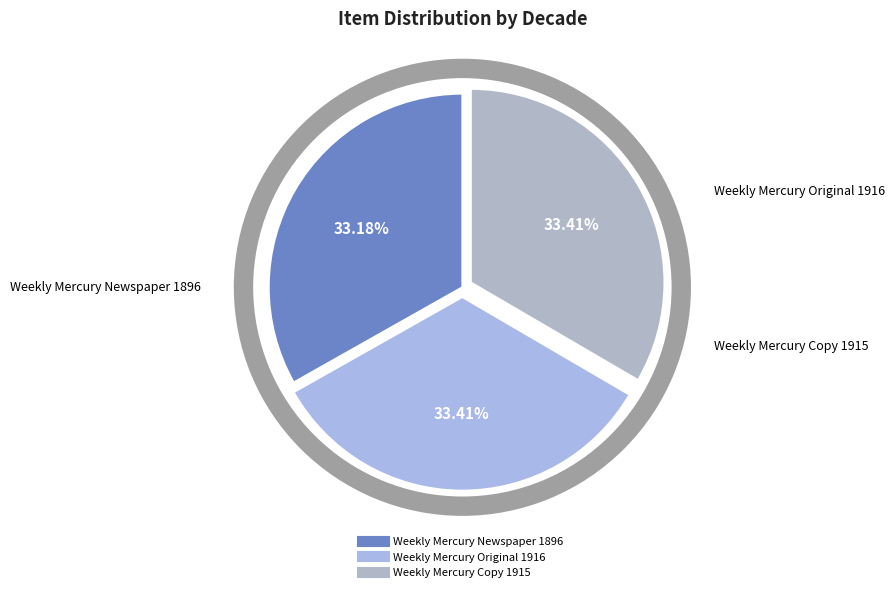

What percentage do Weekly Mercury Copy 1915 and Weekly Mercury Original 1916 together represent?

66.8%